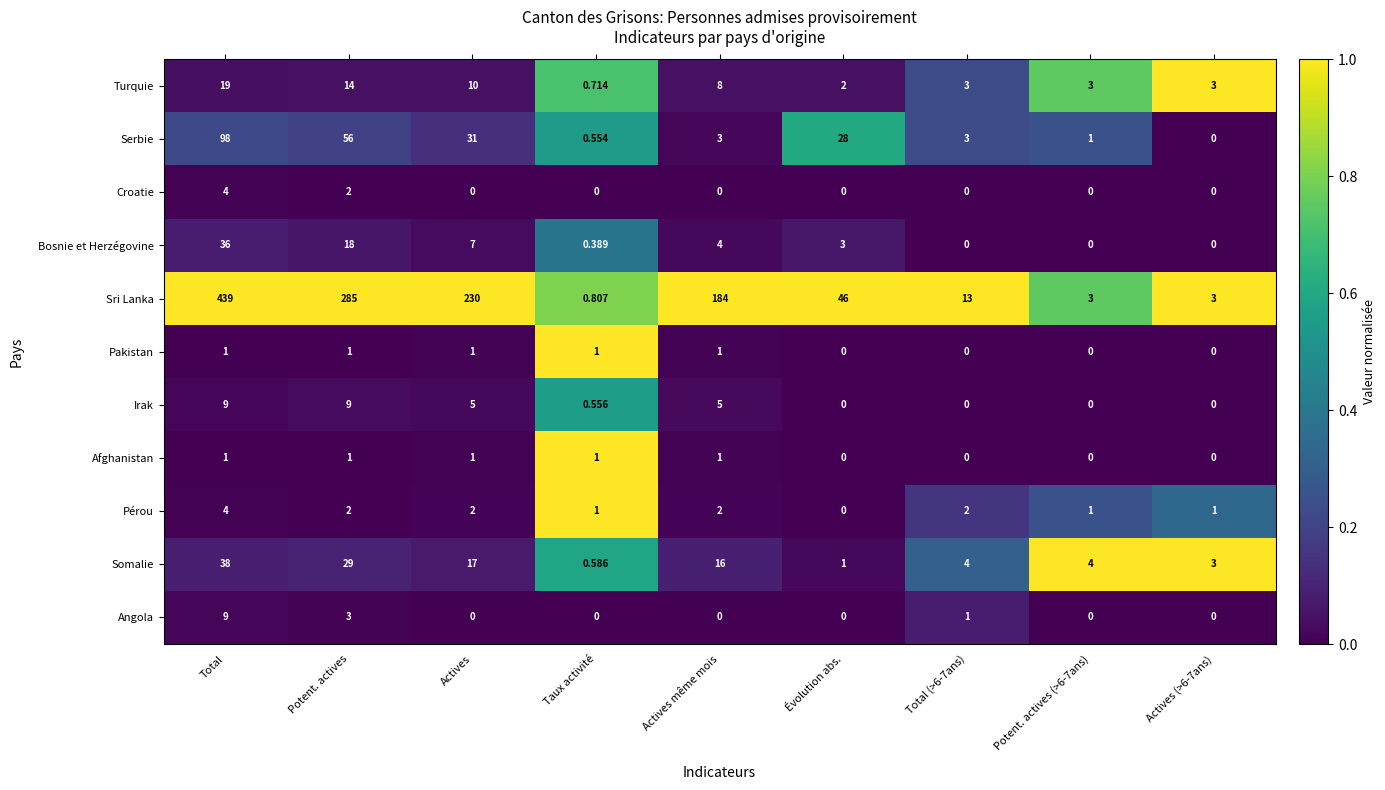

Which category has the highest value in the Pérou series?

Total